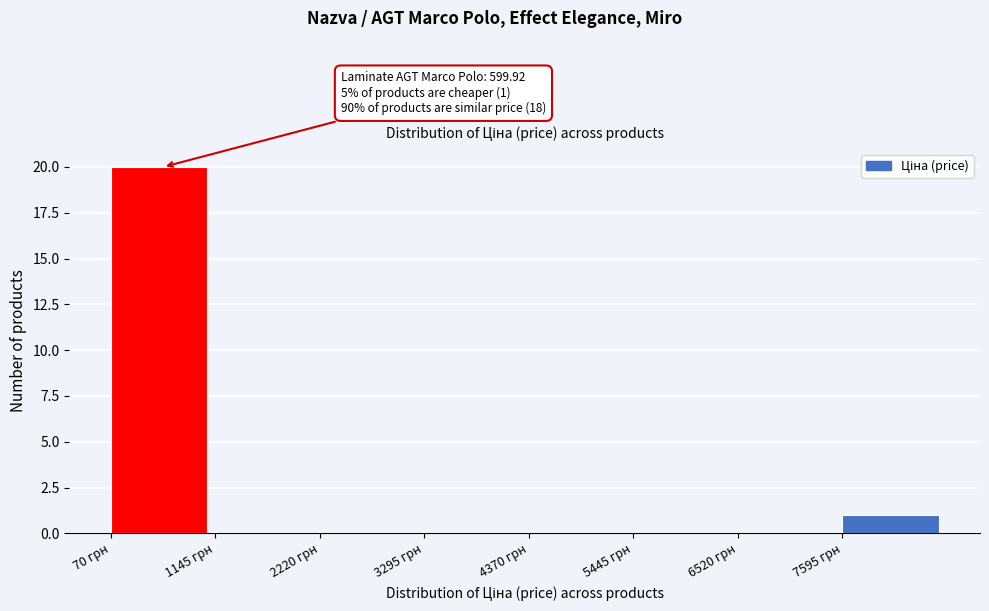

Over which range of the x-axis is the bar tallest?

0 to 1200